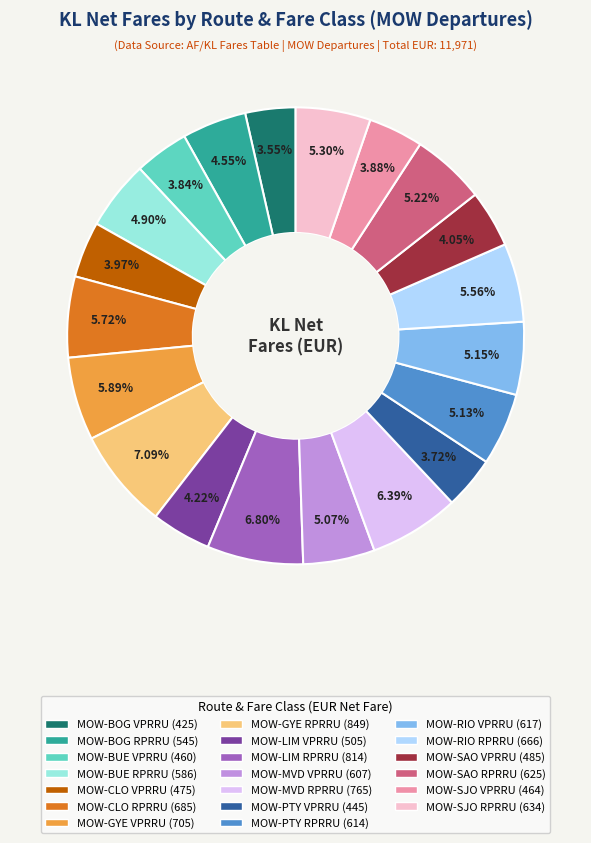

The MOW-SJO RPRRU slice represents 5% of the pie. True or false?

True